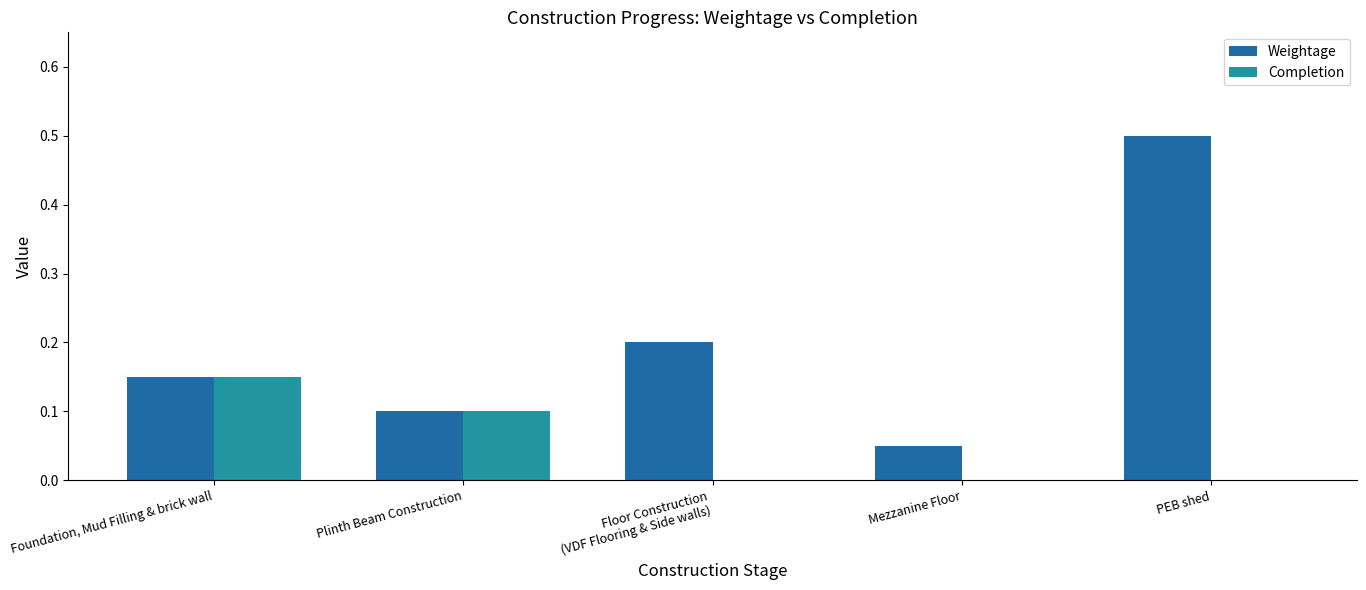

What is the maximum value for Weightage?

0.5